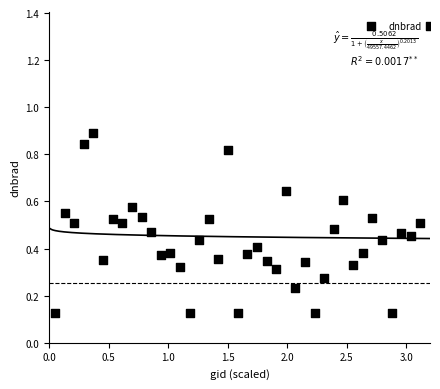

What is the range of Y values (max minus min)?

1.2